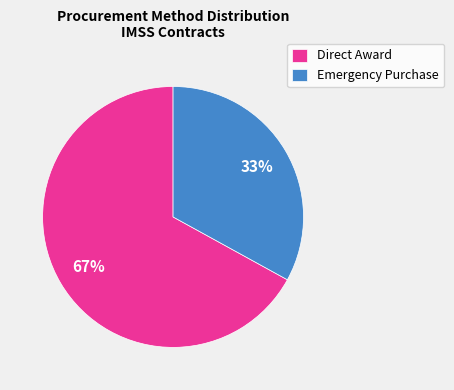

Count the number of slices in the pie.

2